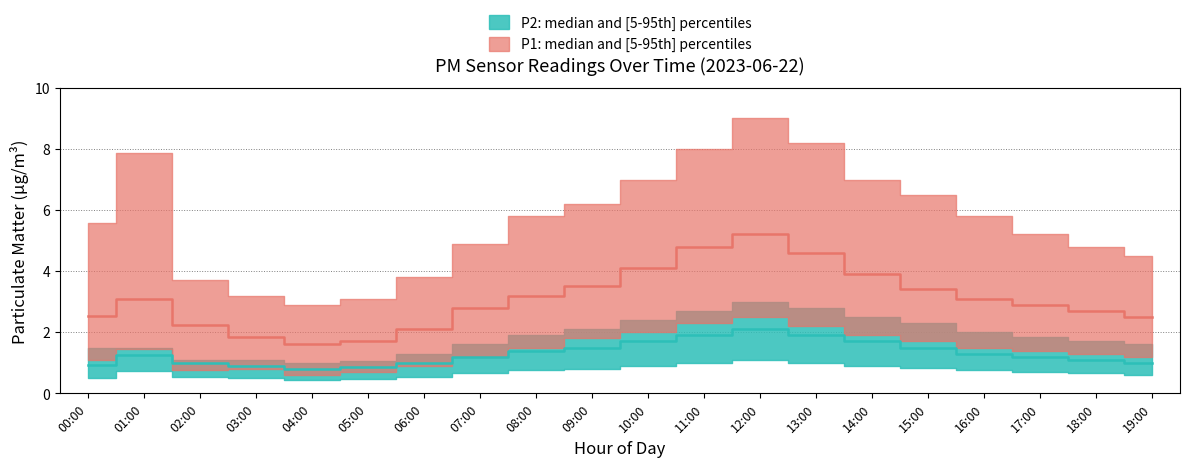

Which has a higher value, 02:00 or 06:00?

02:00